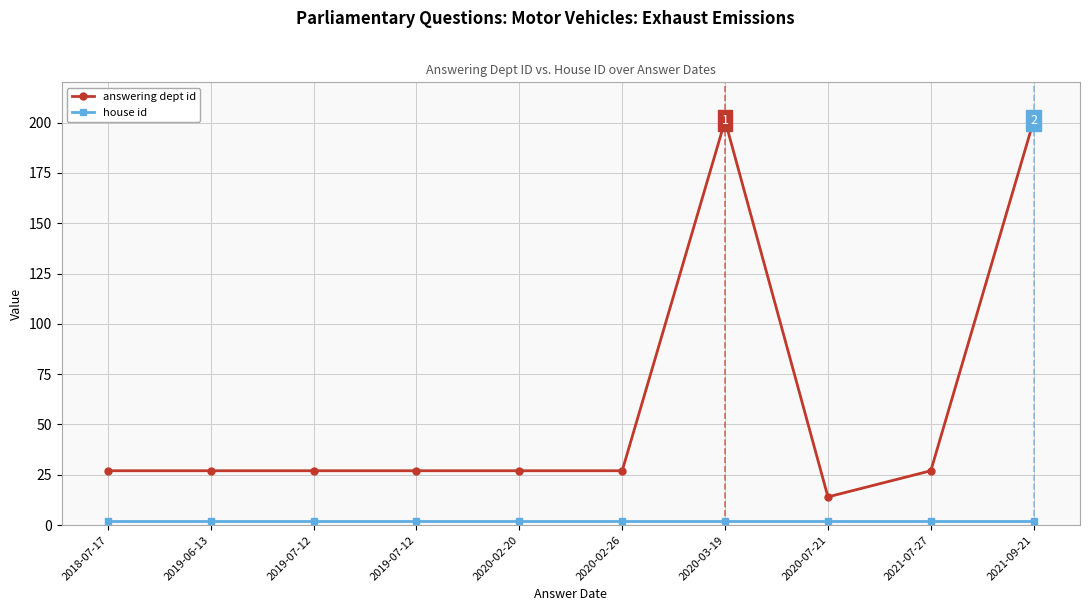

How many series are shown in this chart?

2